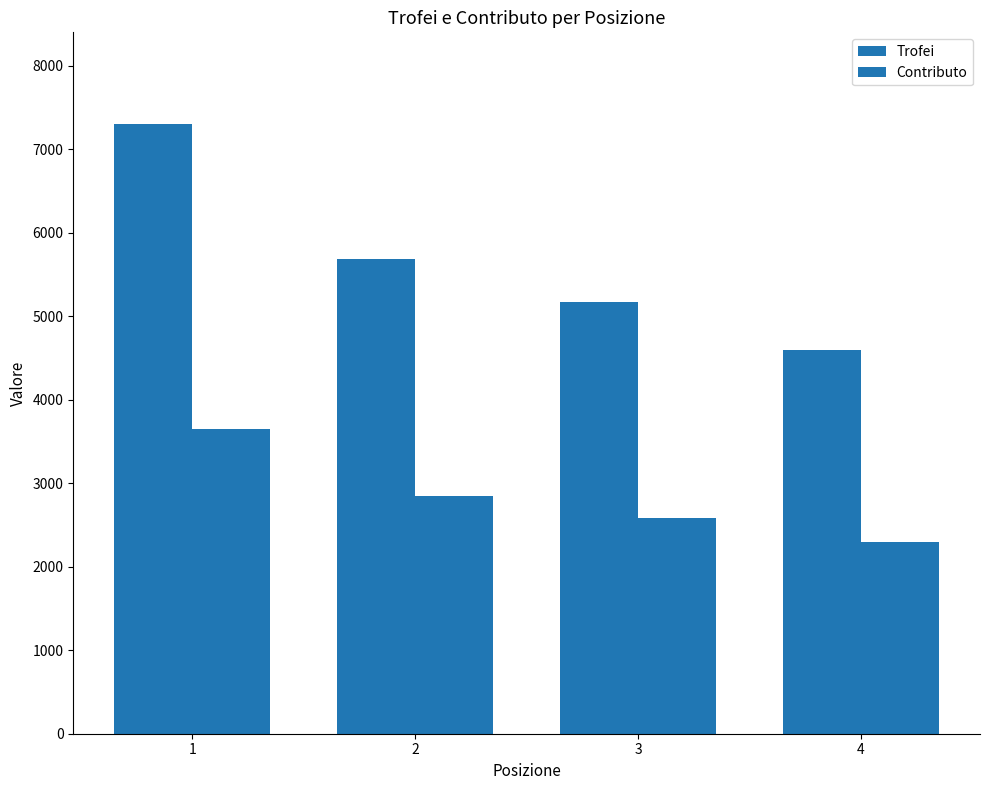

Which has a higher value, 1 or 3?

1